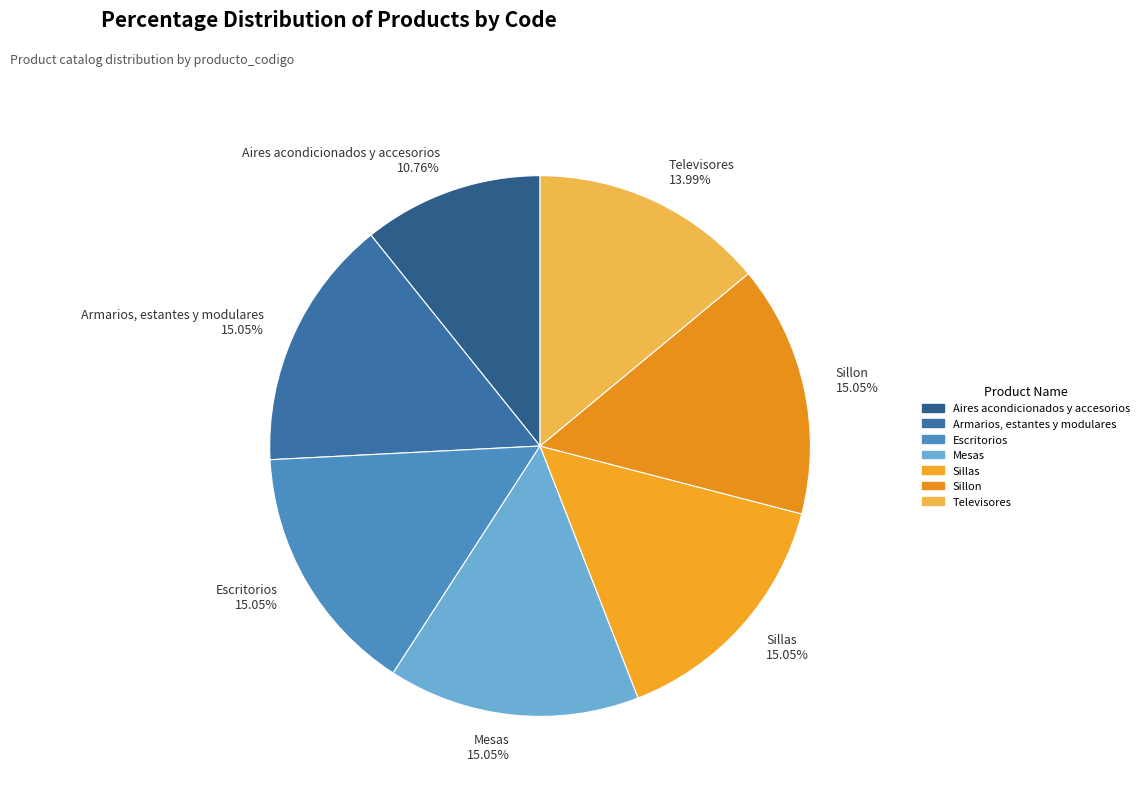

How much of the chart is everything except Sillon?

85.0%